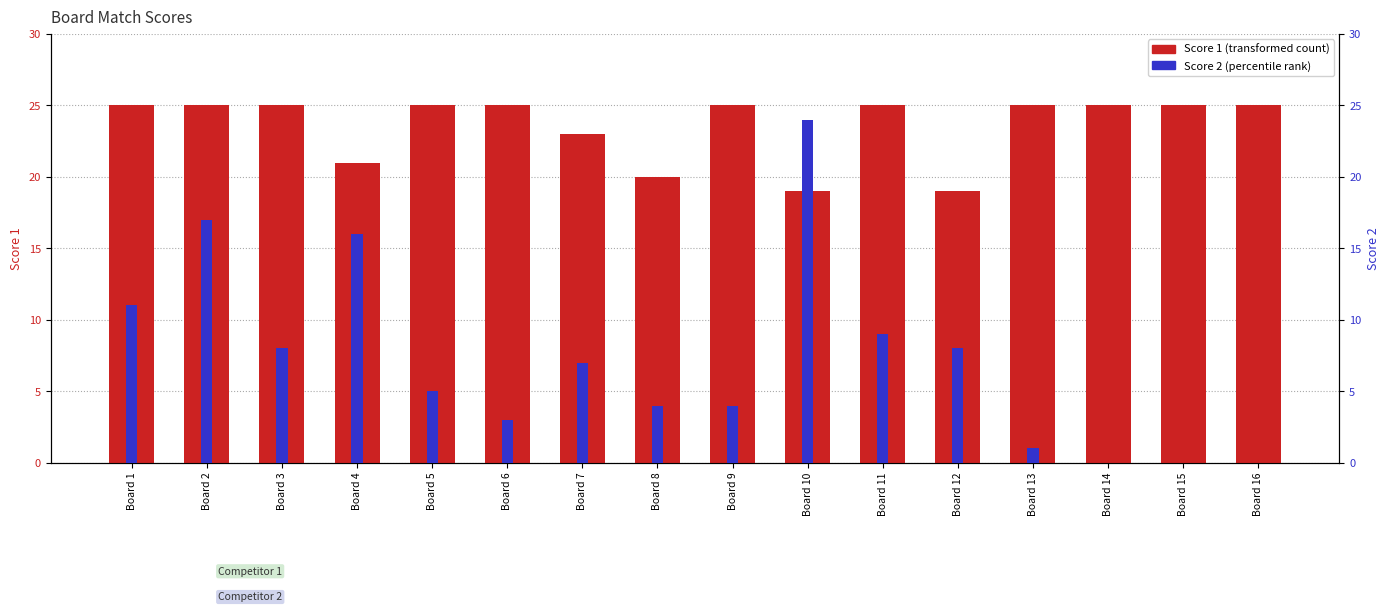

At which label does Score 2 reach its peak?

Board 10